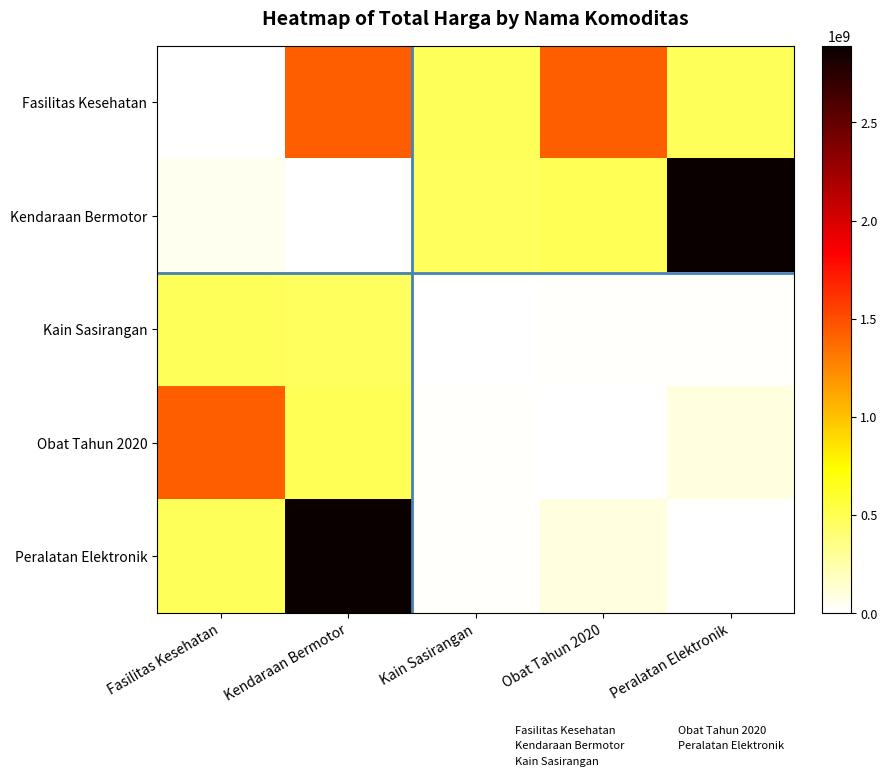

Which has a higher value, Kain Sasirangan or Kendaraan Bermotor?

Kendaraan Bermotor